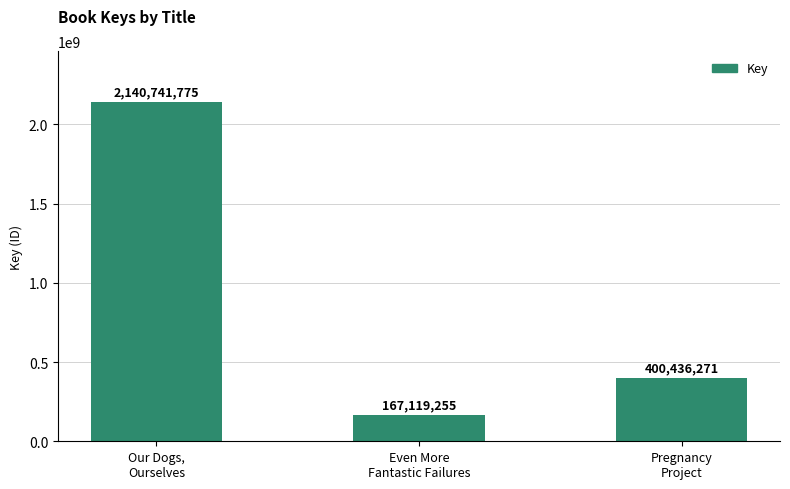

How many categories are shown in the chart?

3